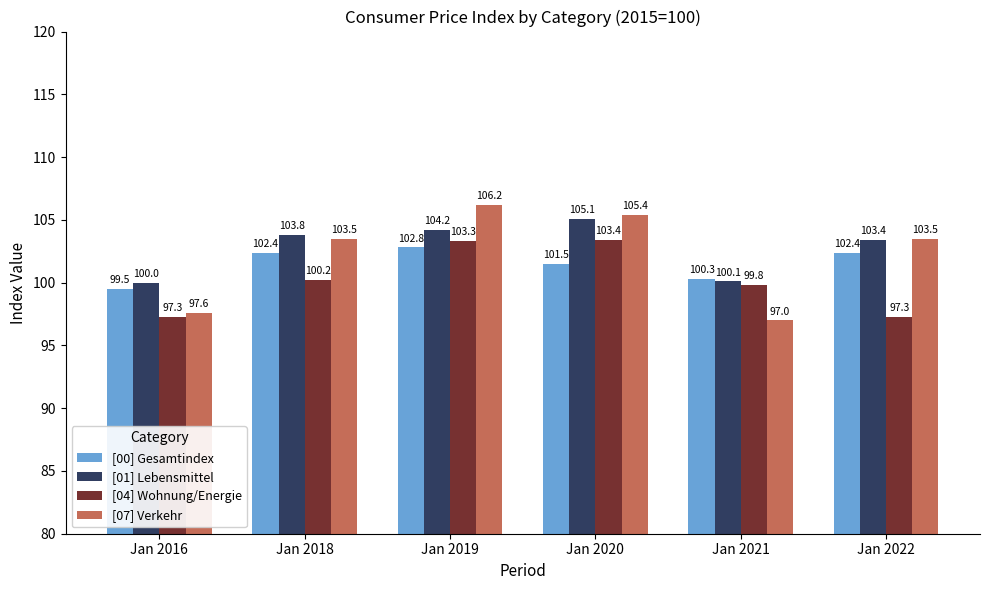

The [00] Gesamtindex series shows 151.9 at Jan 2016. True or false?

False